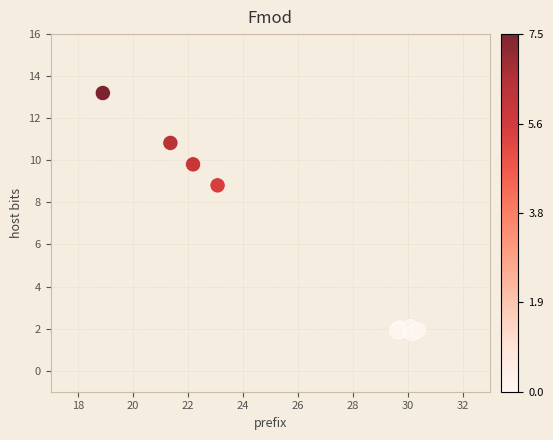

What Y value in the scatter plot is closest to 7?

8.8